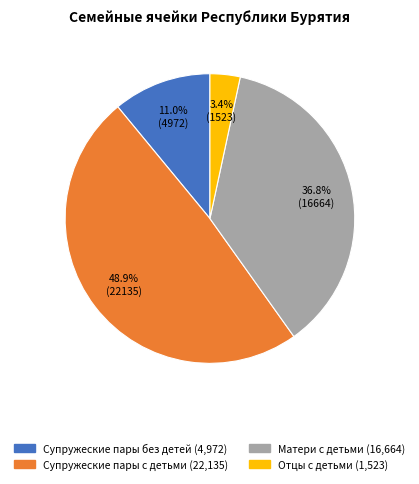

To the nearest percent, what is the combined percentage of Супружеские пары с детьми and Матери с детьми?

86%